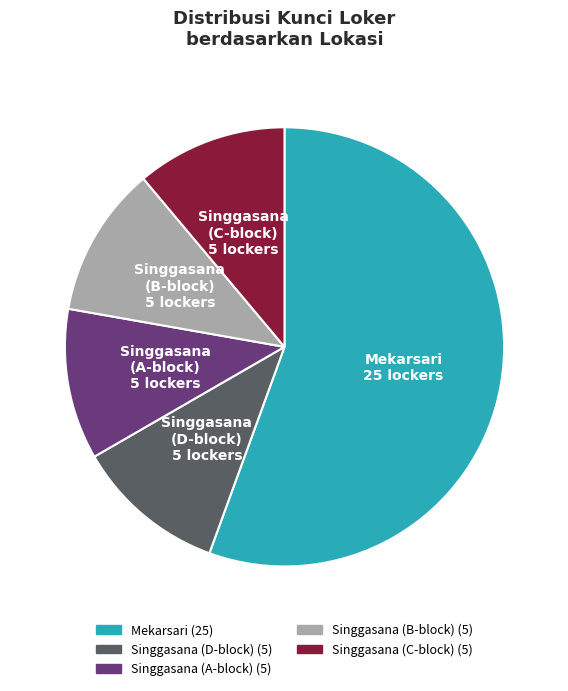

Count the number of slices in the pie.

5